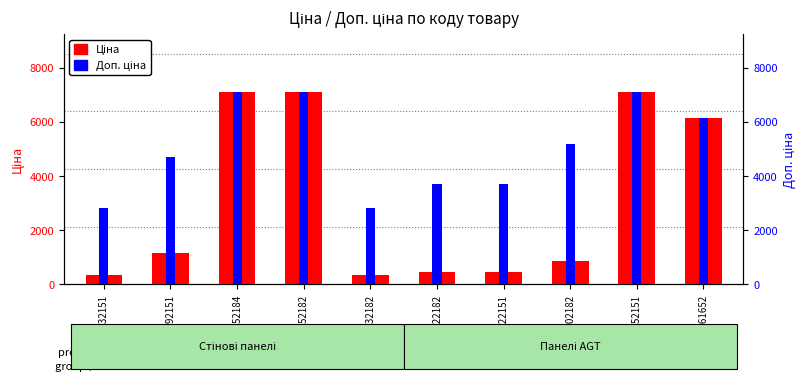

What is the difference between the maximum and second lowest values in the Ціна series?

6746.5